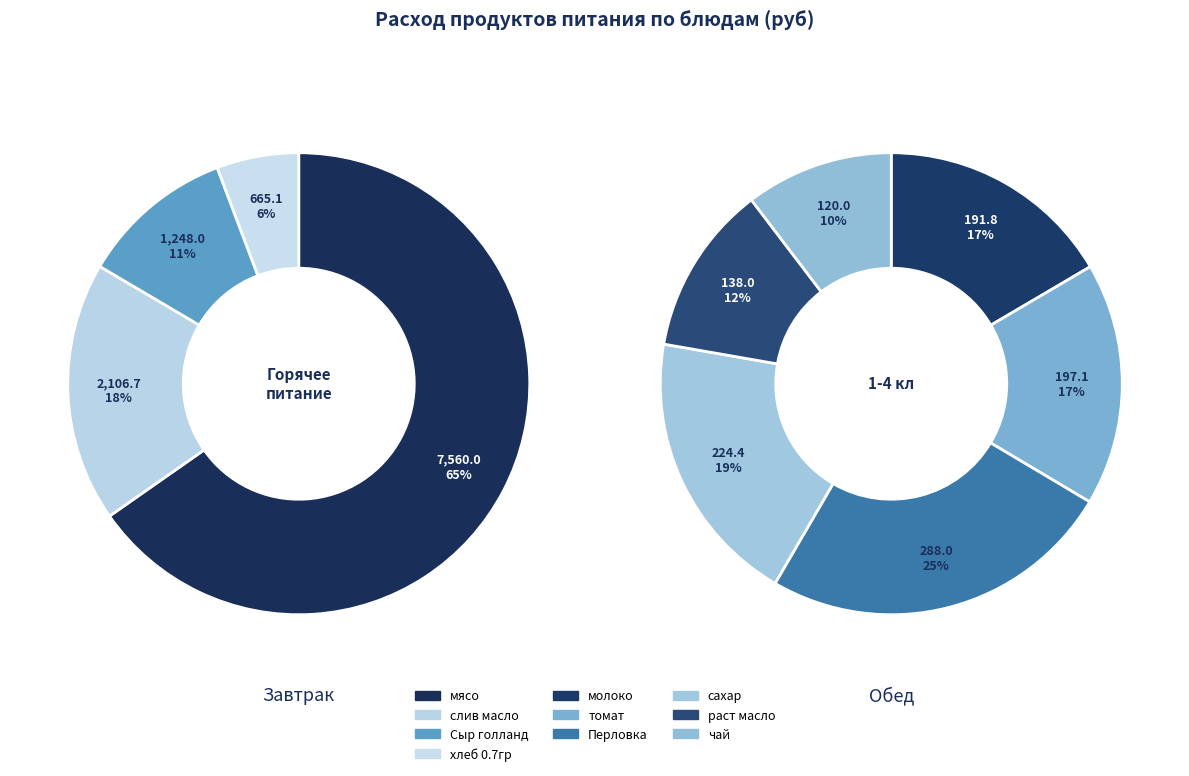

Which category has the smallest portion of the pie?

чай